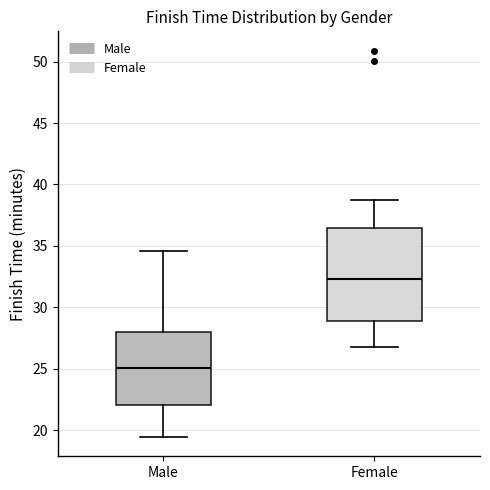

Reading left to right, transcribe this box plot: for each box, give where its median line is, the range the box spans, and where its two whiskers end, as read against the y-axis. The values are not printed on the chart, so give them approximately, as read against the axis.

Male: median 25.0, box 22.0 to 28.0, whiskers 19.5 to 34.5
Female: median 32.5, box 29.0 to 36.5, whiskers 27.0 to 39.0